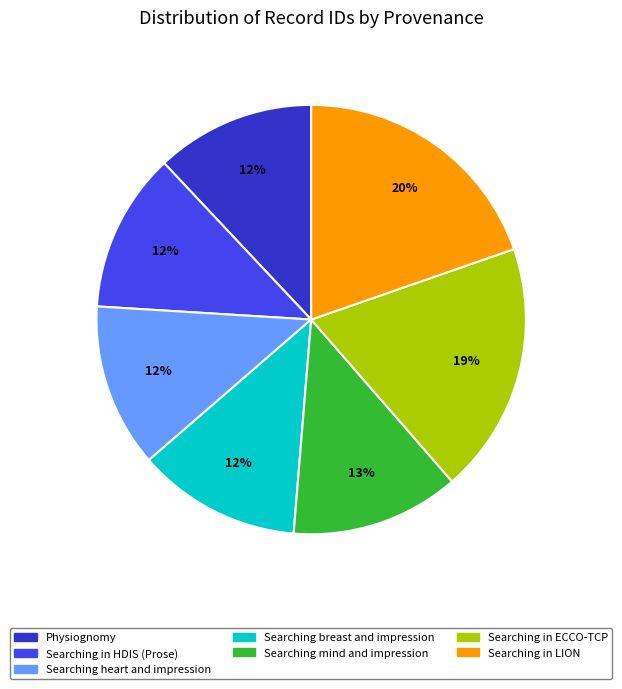

Does any single category account for the majority?

No